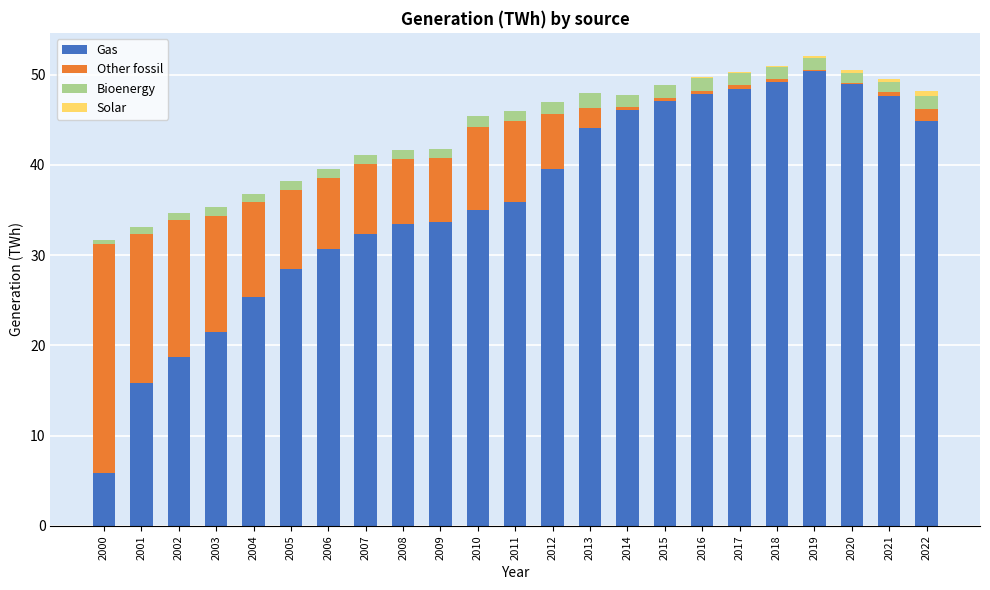

What is the maximum value for Gas?

50.3